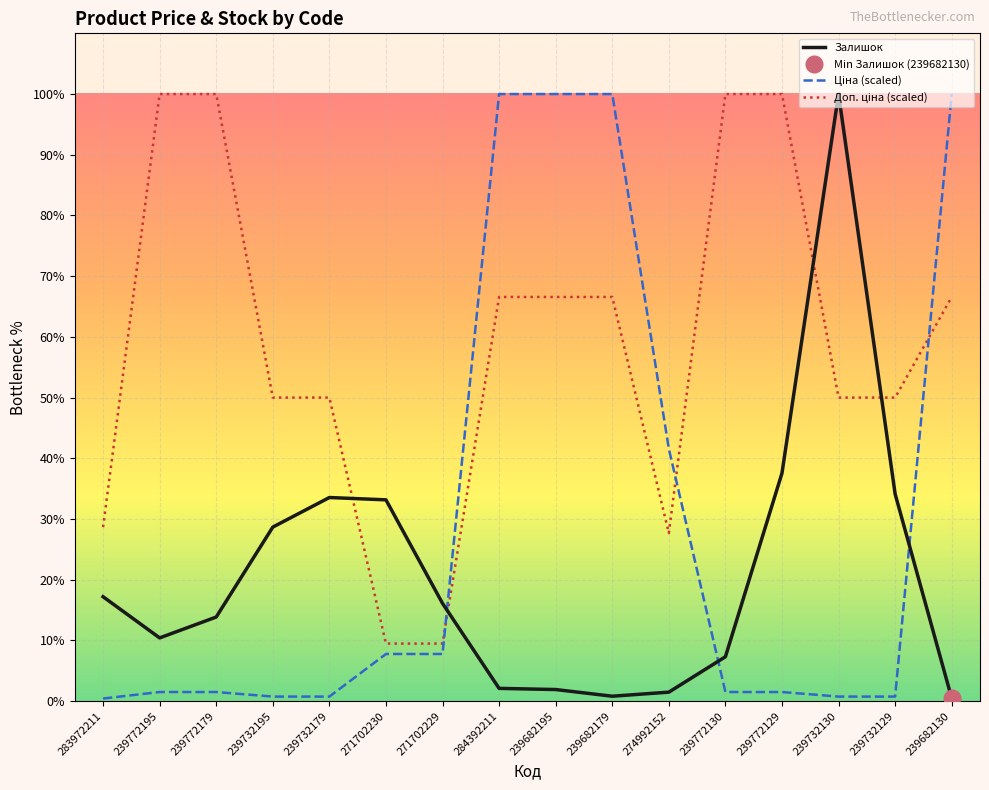

At which category is the sum across all series the highest?

284392211